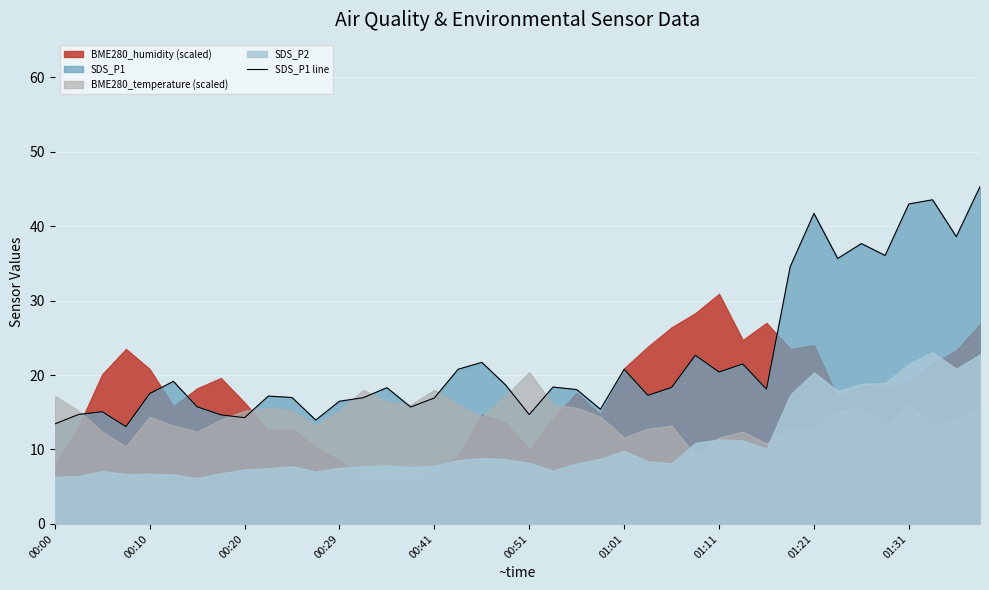

What is the highest value of the SDS_P1 line series?

45.3